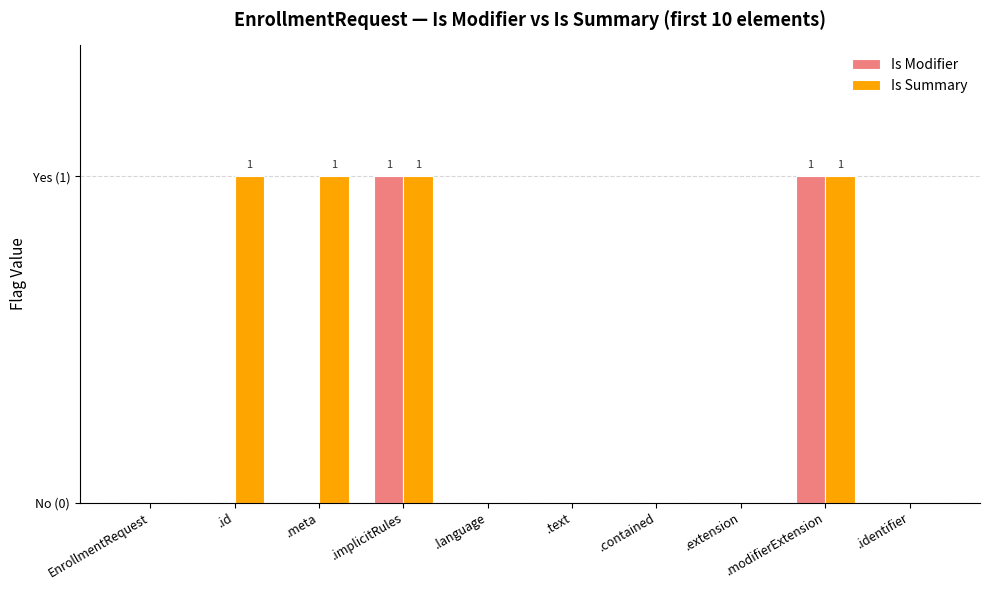

At how many categories does at least one series exceed 0?

4